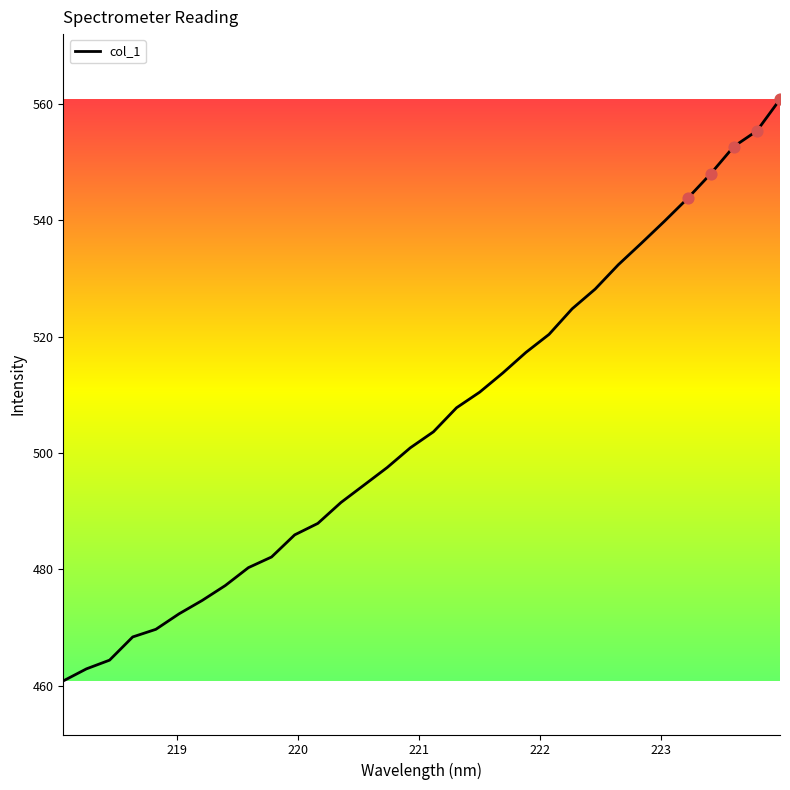

What is the smallest value displayed?

460.8